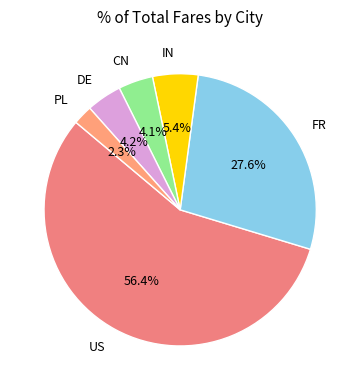

Which slice is the smallest?

PL